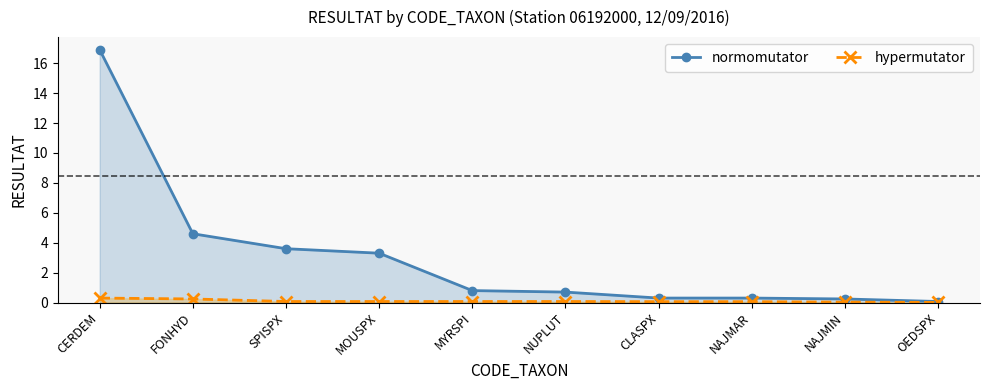

What is the value of the normomutator point at the 1st from the left?

16.9